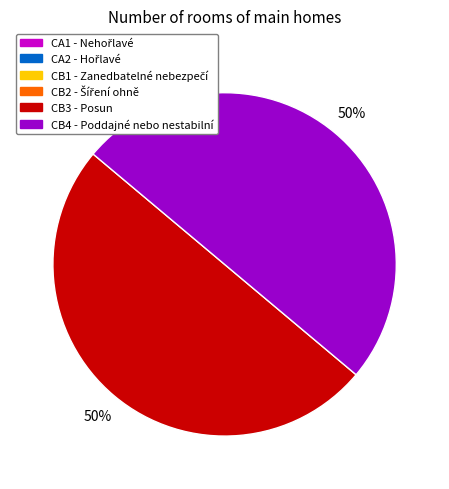

Which category has the biggest portion of the pie?

CB3